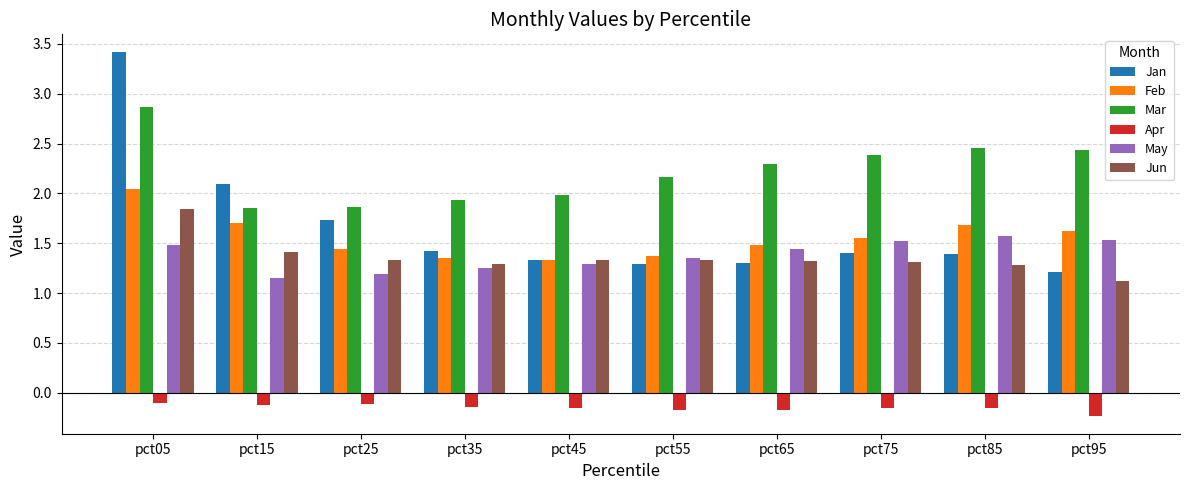

How many groups of bars are there?

10